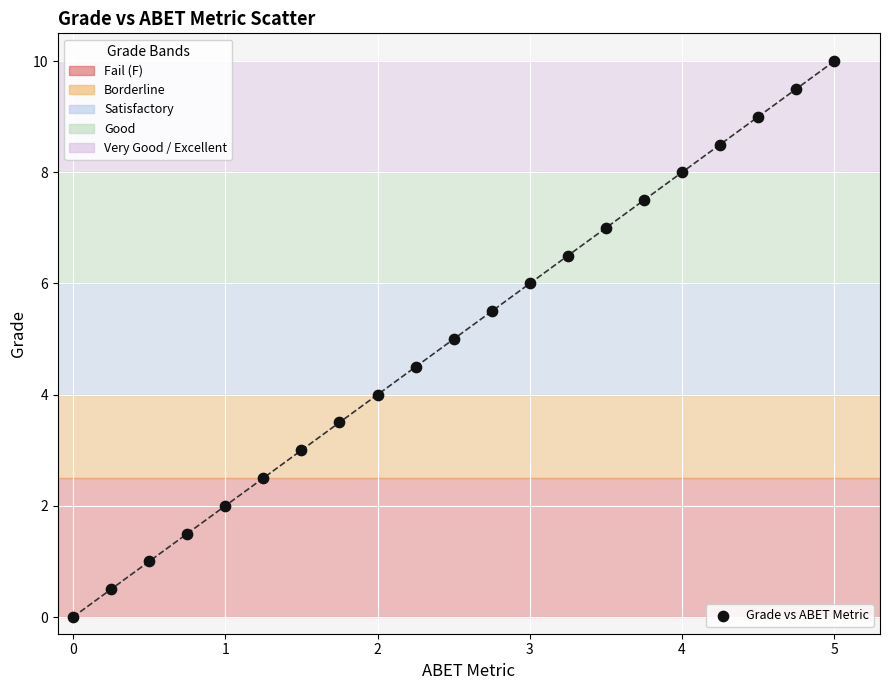

What is the range of Y values (max minus min)?

10.0